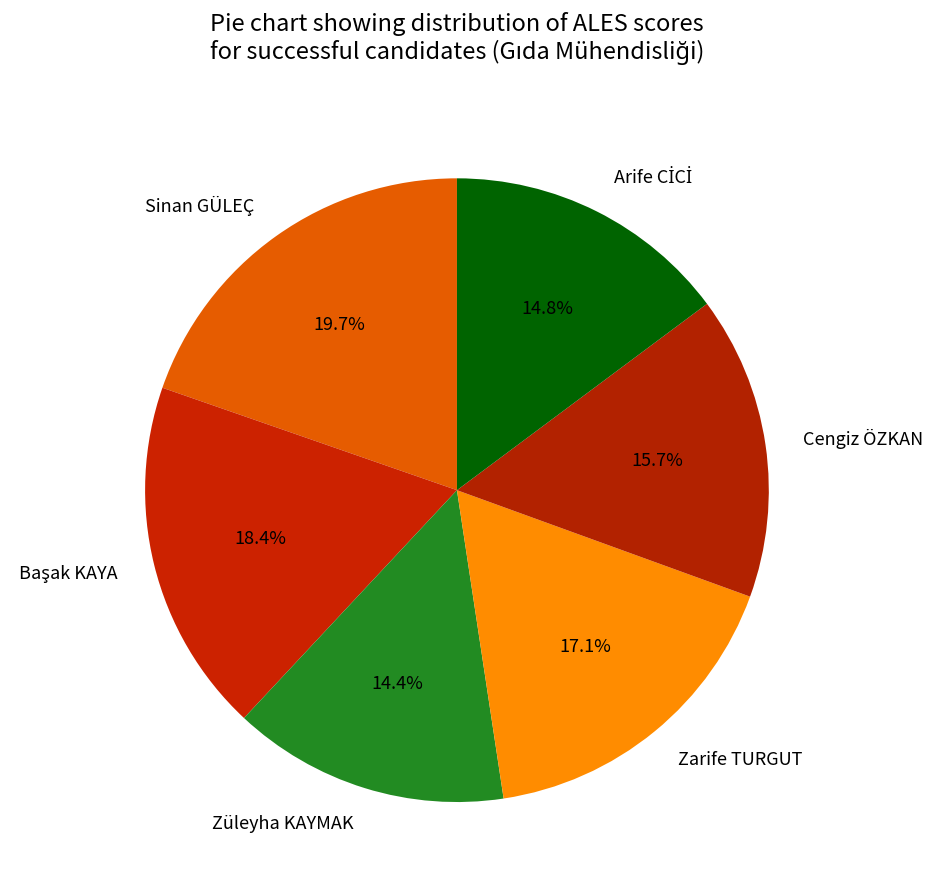

Does Cengiz ÖZKAN represent more than half of the total?

No